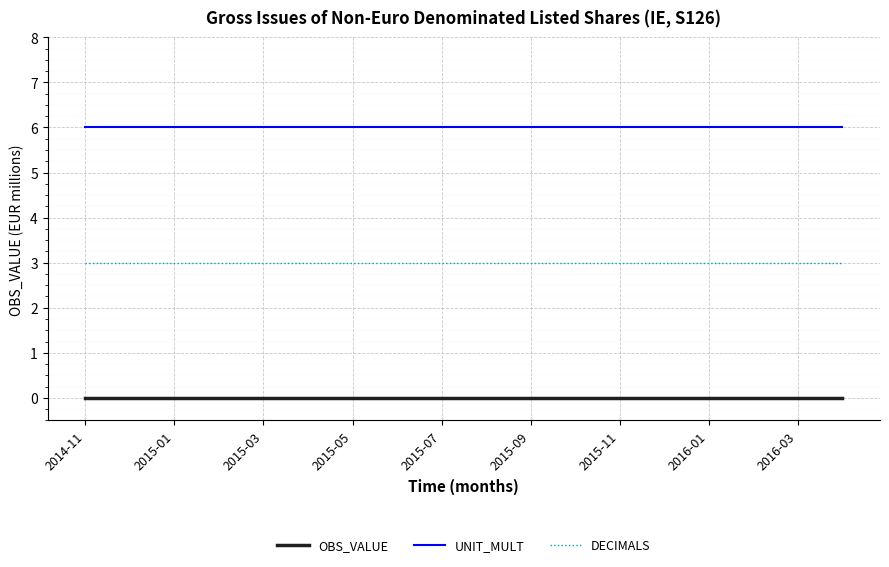

What is the maximum value shown in the chart?

6